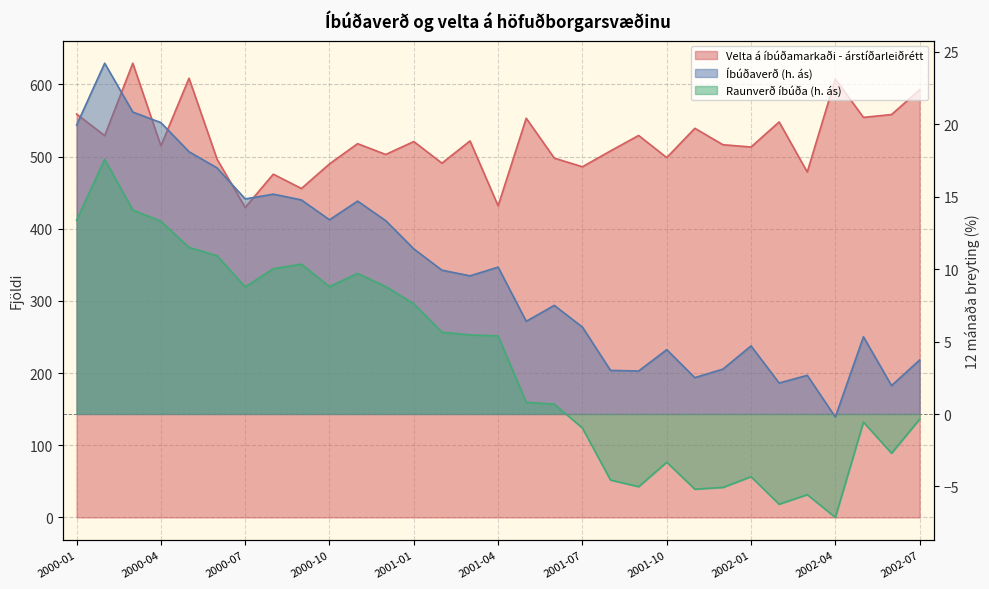

What value does the Íbúðaverð series have at 2000-06?

17.0